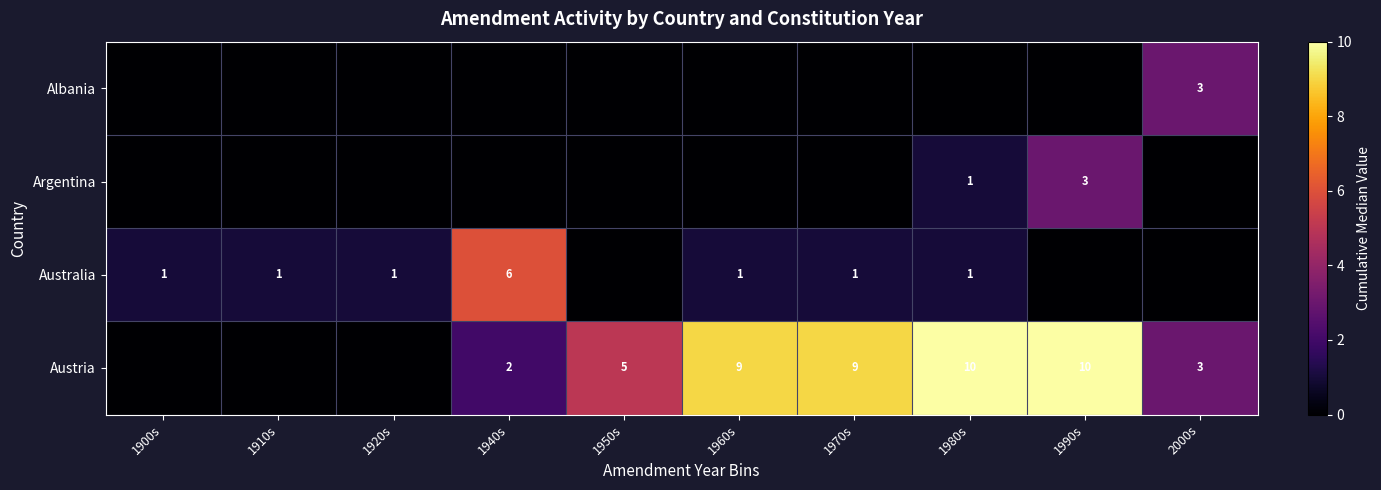

The value of Austria at 1940s is 3. True or false?

False